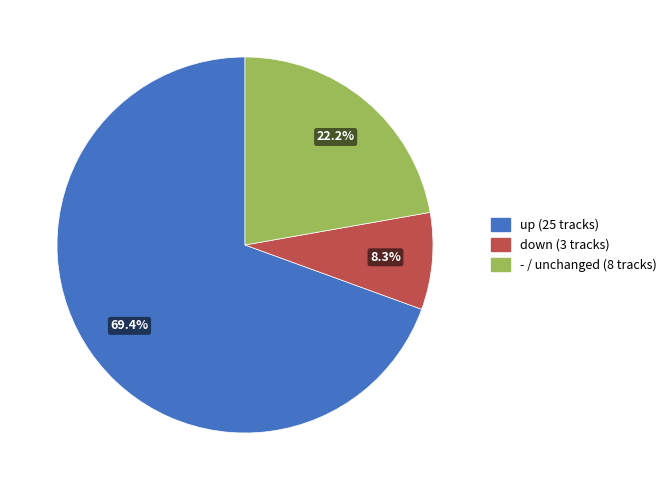

What is the total percentage of up and down?

77.8%